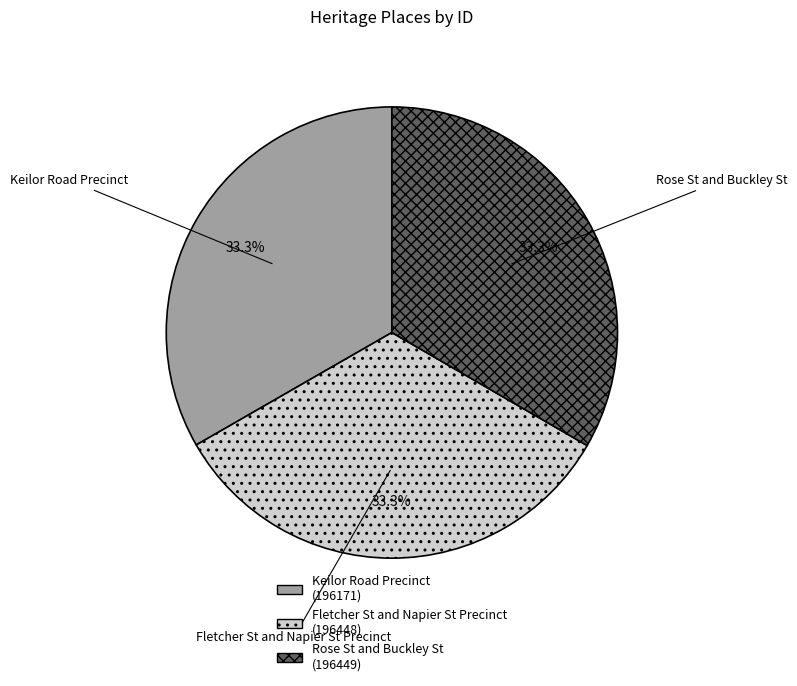

Approximately how many times larger is the value at Rose St and Buckley St compared to Fletcher St and Napier St Precinct?

1.0